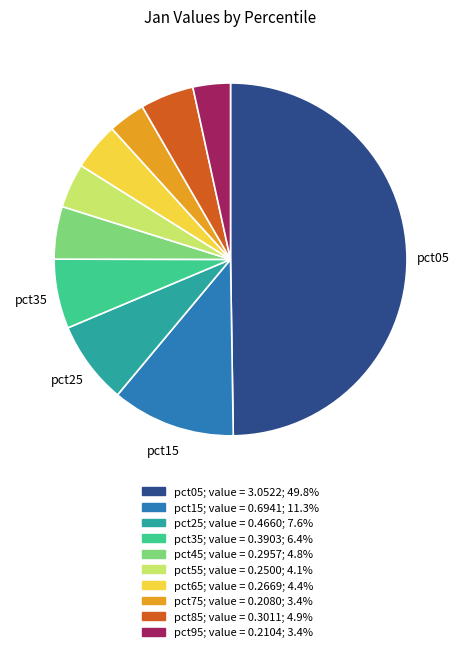

Is pct75 the majority of the pie?

No